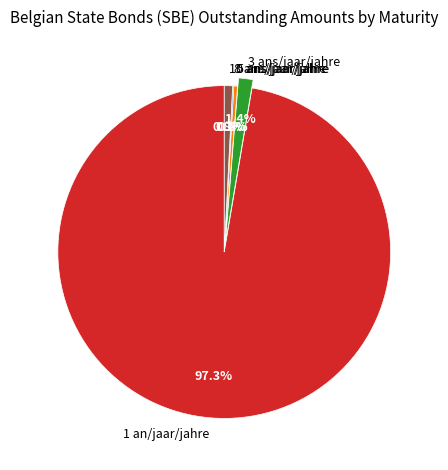

The 3 ans/jaar/jahre slice represents 1% of the pie. True or false?

True